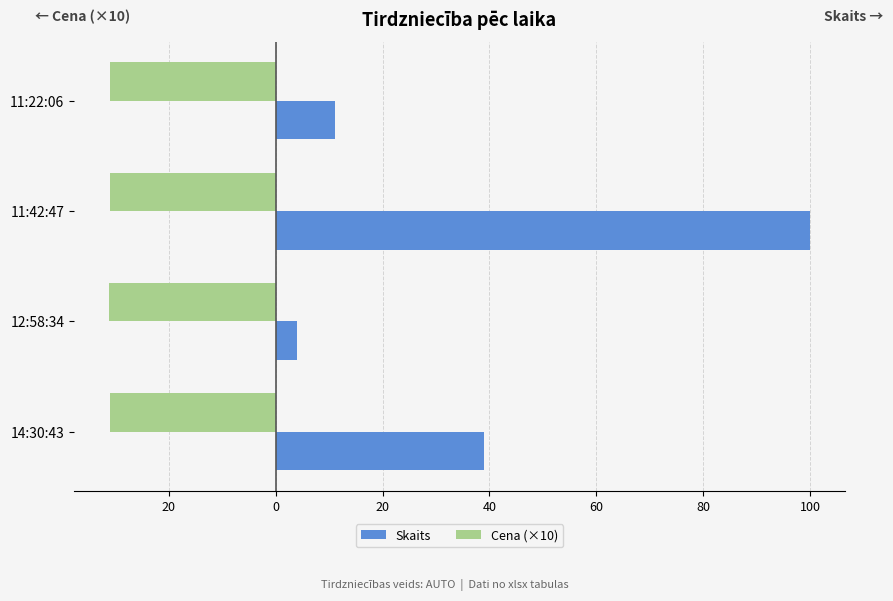

Count the Cena (×10) values in the range -31 to -30.

3